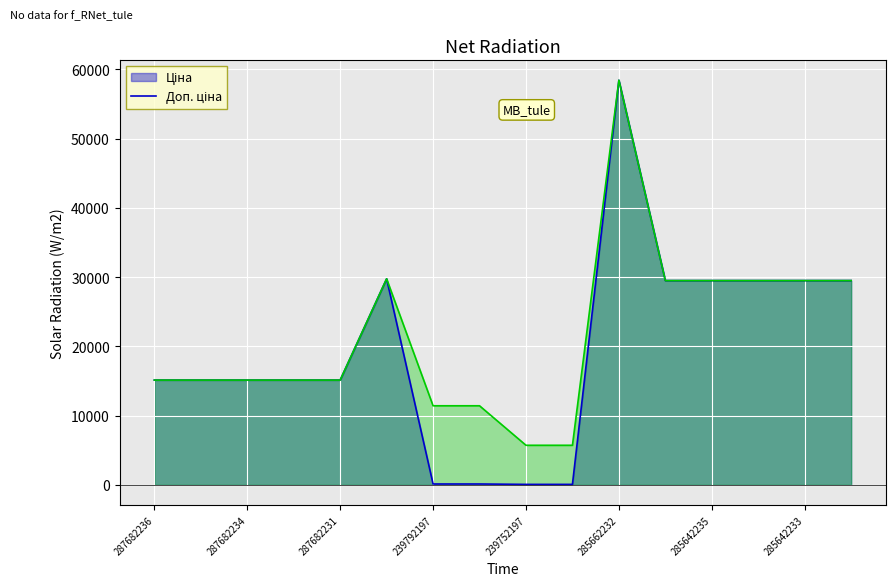

Count the number of categories in the chart.

16